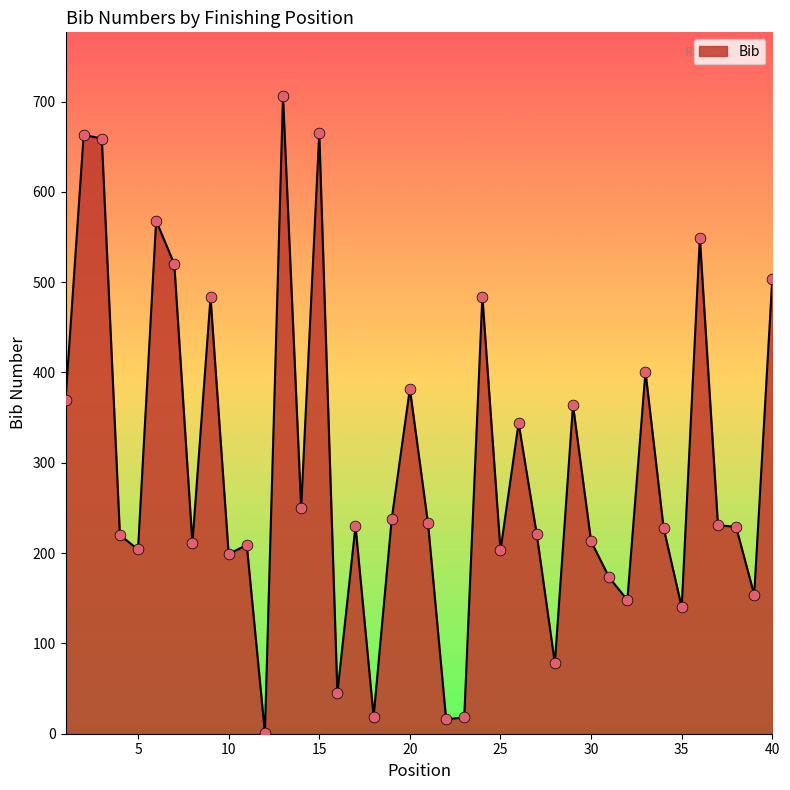

What is the difference between the maximum and minimum values?

705